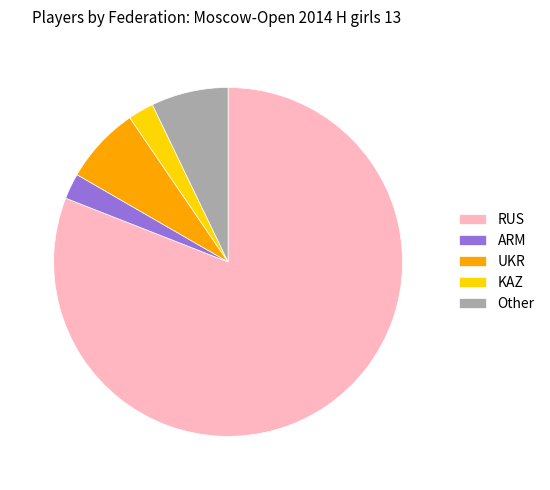

What is the majority slice?

RUS